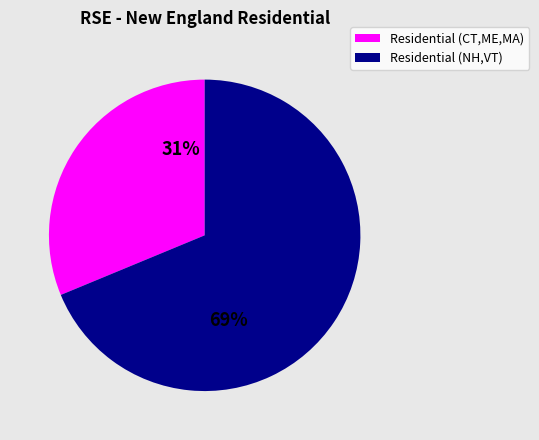

Does any single category account for the majority?

Yes